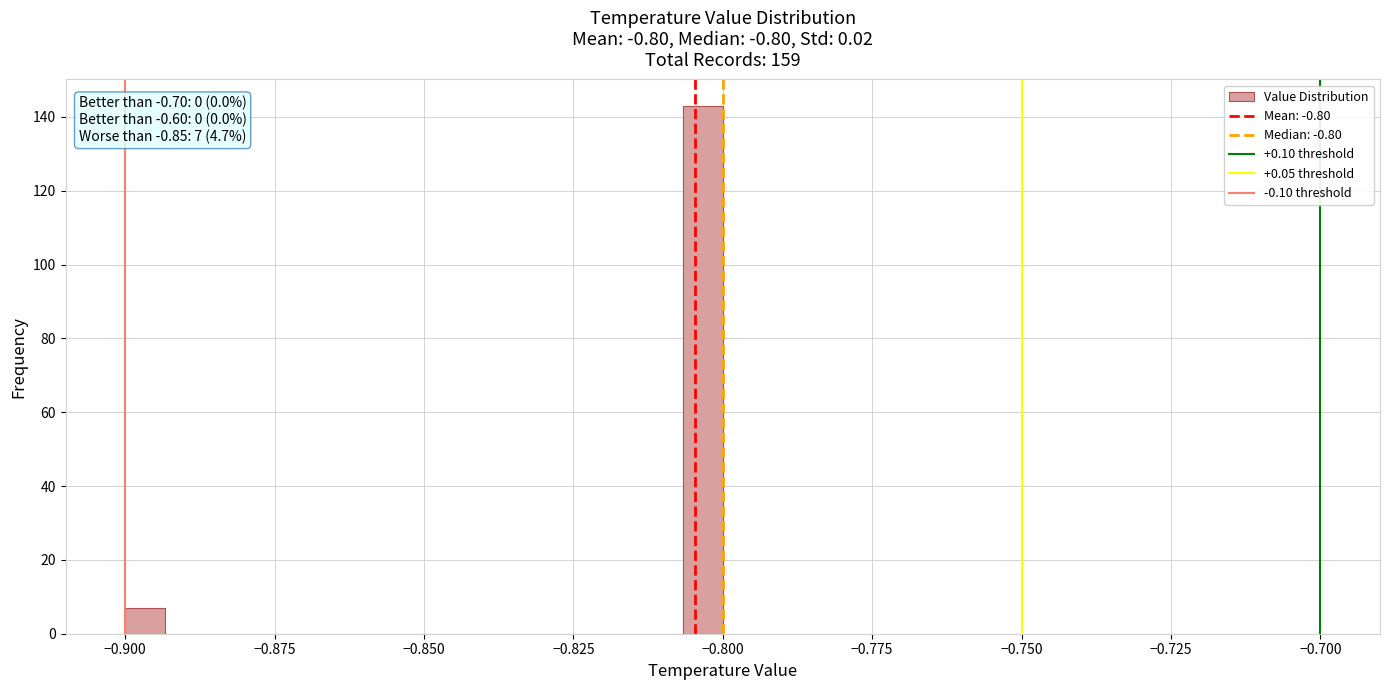

Read against the x-axis, roughly where is the centre of the tallest bar?

-0.805